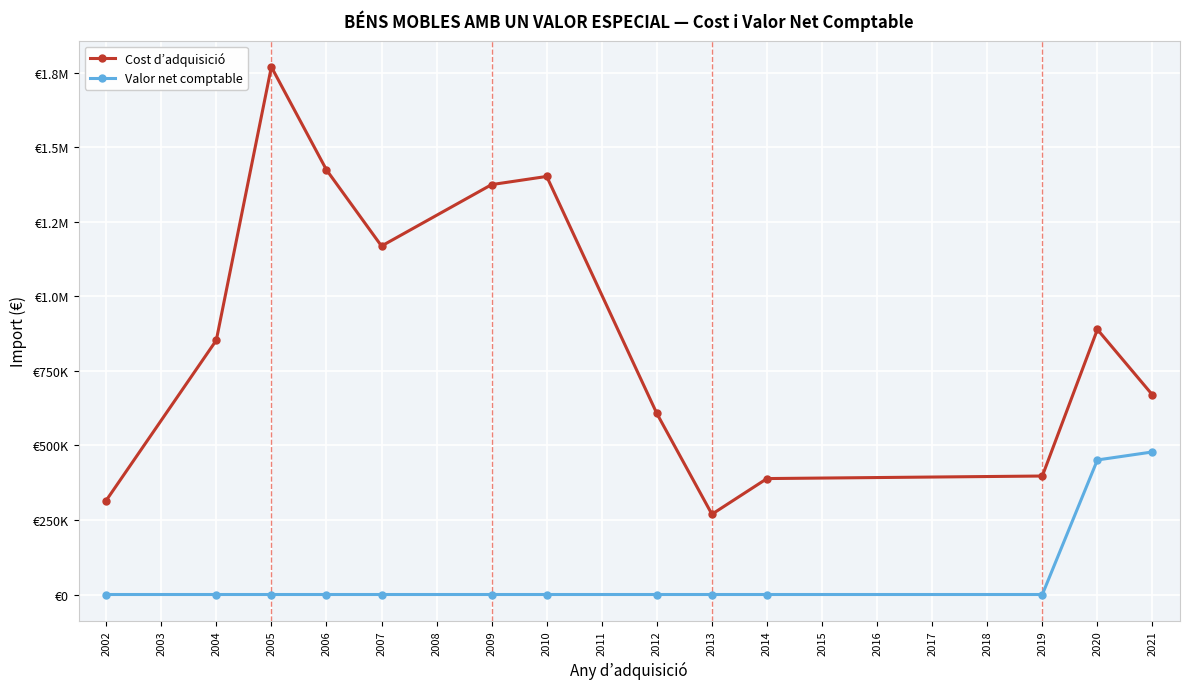

Does the chart have visible grid lines?

Yes